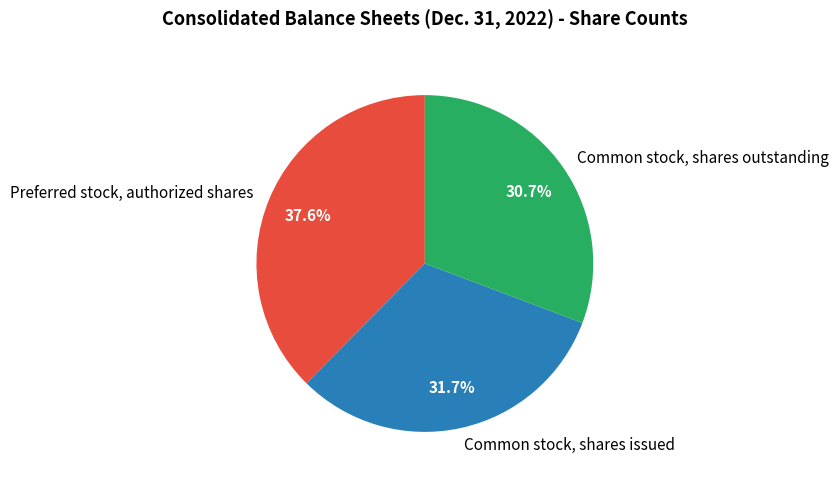

Does Common stock, shares issued represent more than half of the total?

No